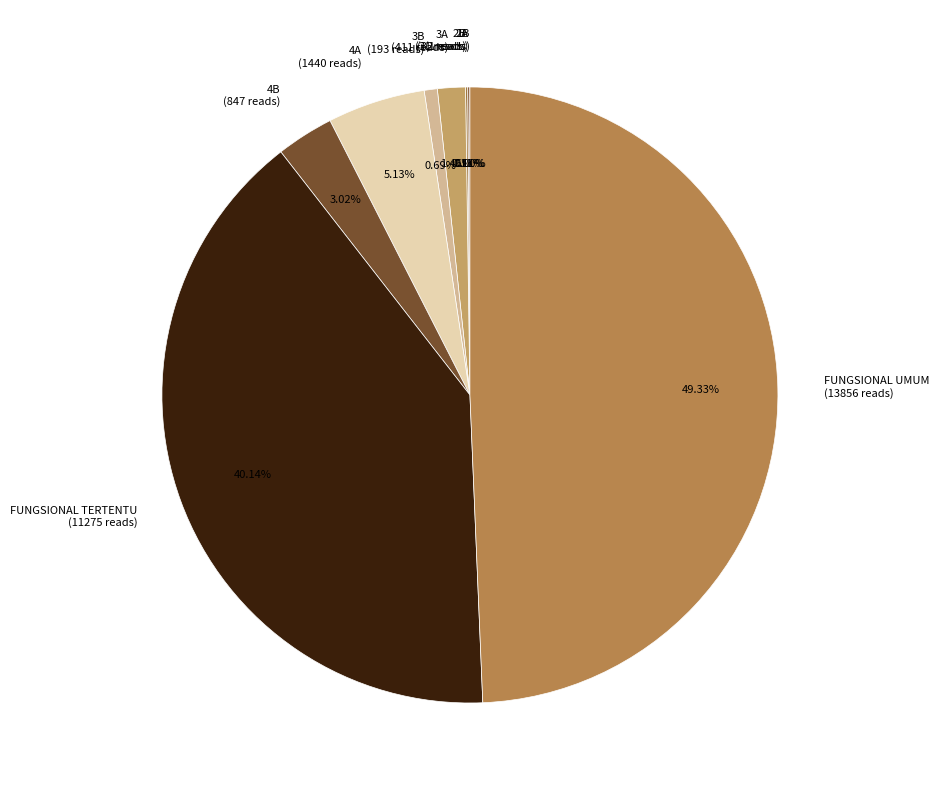

What portion of the pie excludes 4B?

97.0%